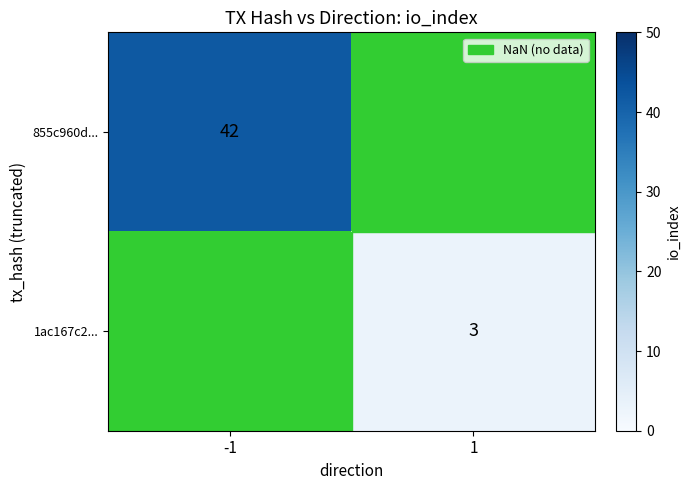

At how many categories does at least one series exceed 7?

1